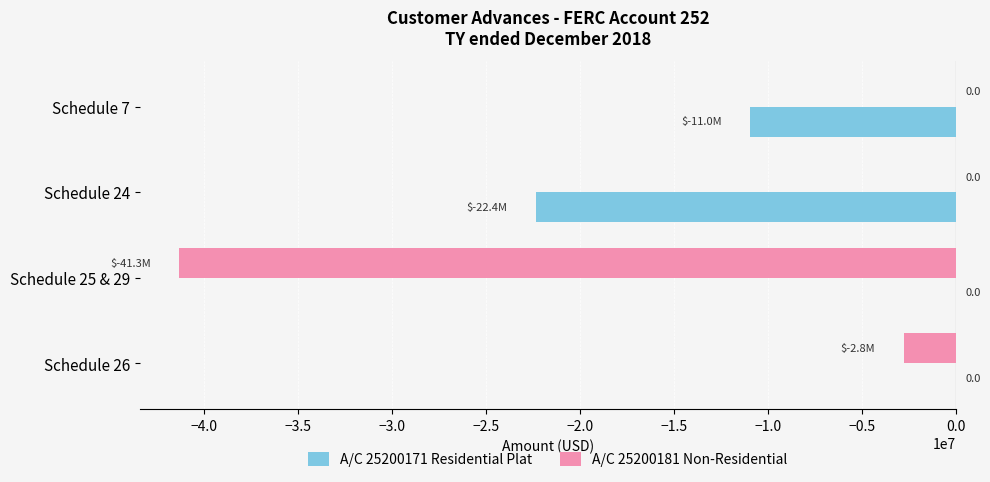

Count the number of data series in this chart.

2